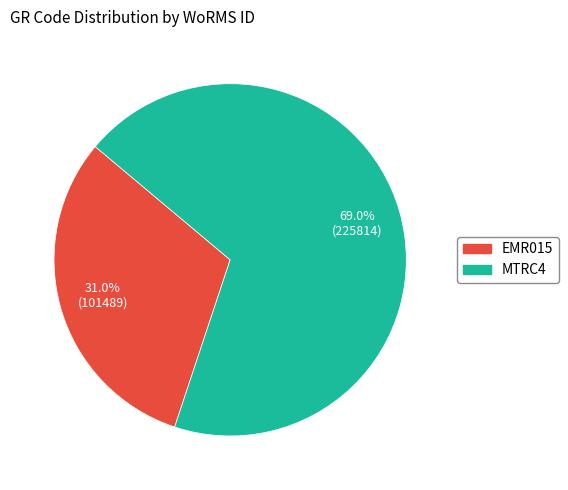

To the nearest percent, what percentage of the pie is EMR015?

31%